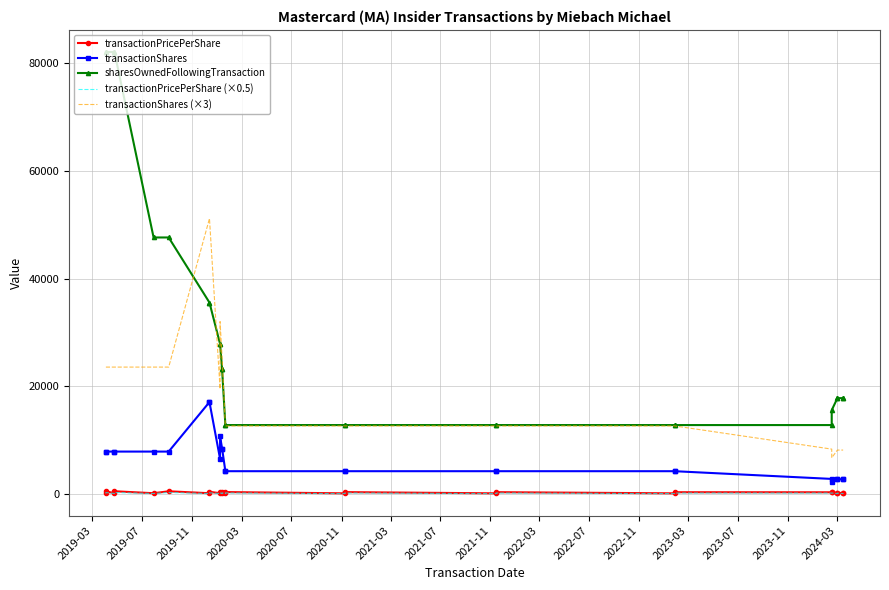

What is the minimum value shown in the chart?

45.0